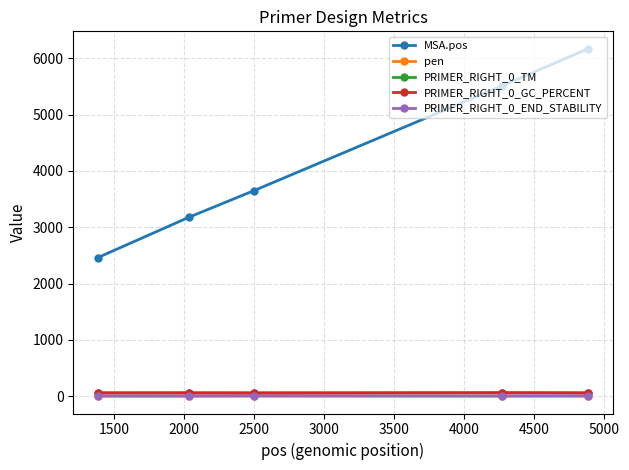

True or false: pen and MSA.pos cross at least once.

False